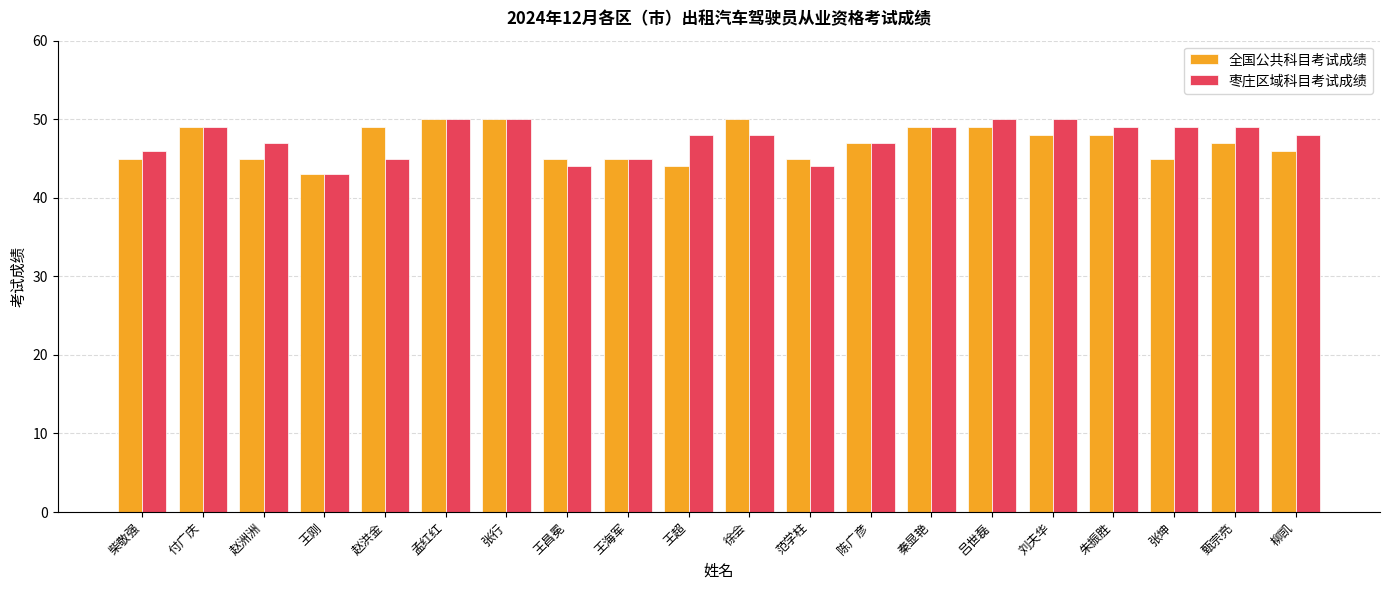

What position from the right is 朱振胜?

4